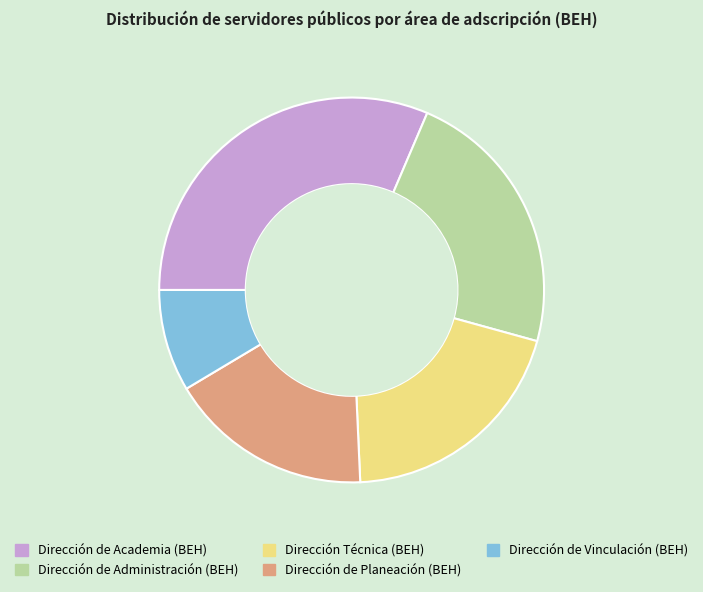

Which has a higher value, Dirección de Administración (BEH) or Dirección Técnica (BEH)?

Dirección de Administración (BEH)